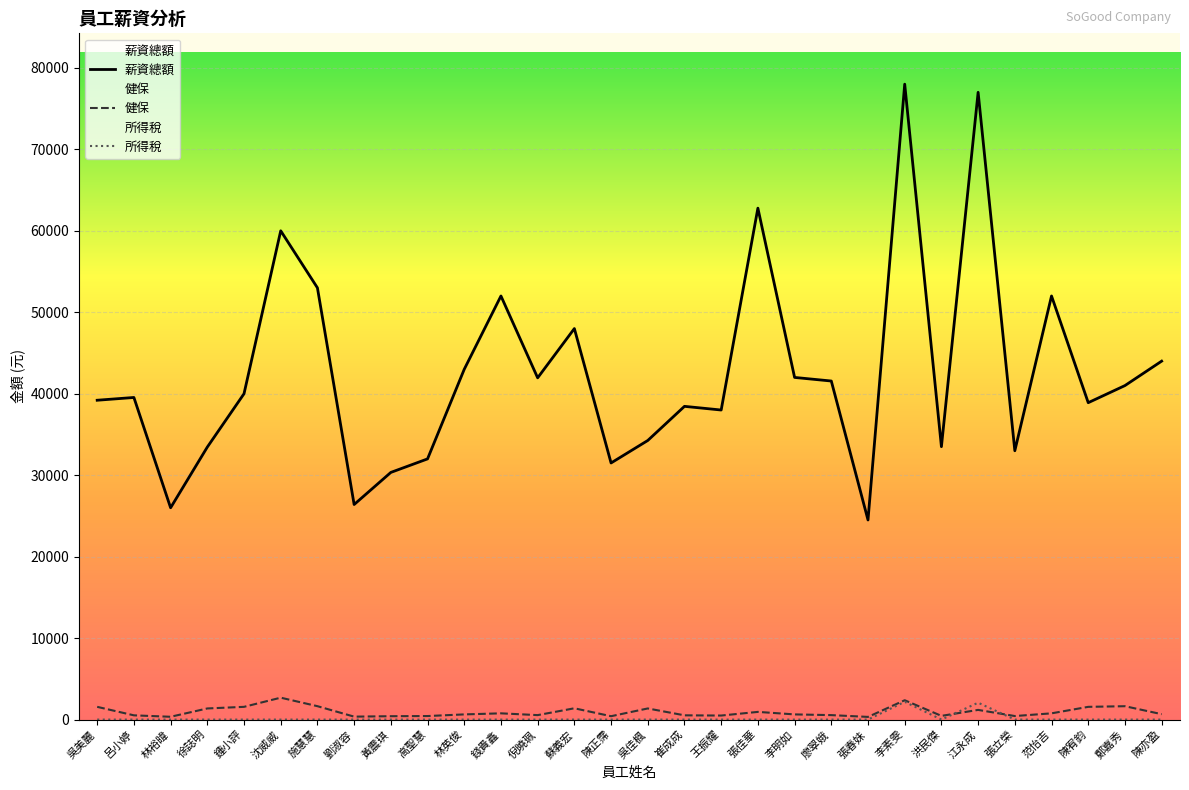

At which label does 健保 reach its minimum?

張春妹